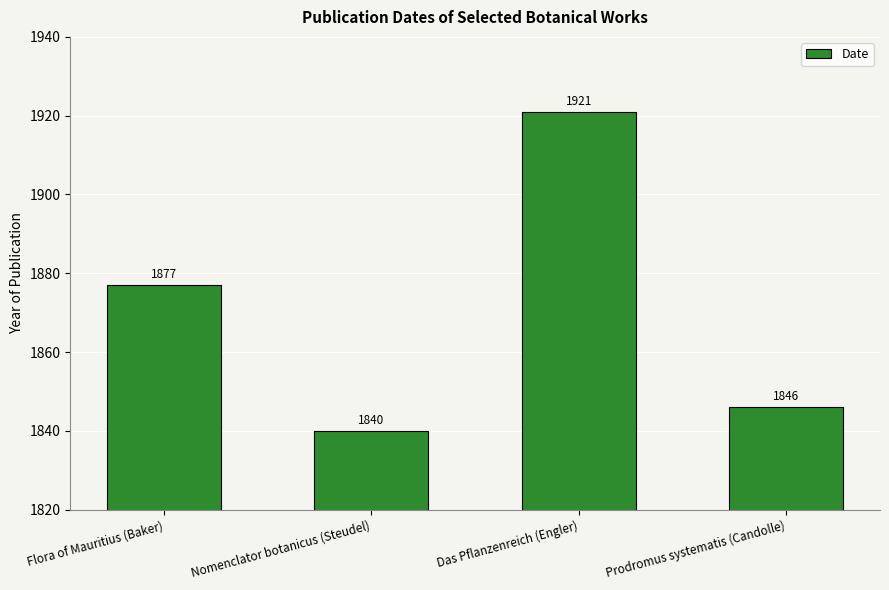

What is the label of the 3rd bar from the right?

Nomenclator botanicus (Steudel)